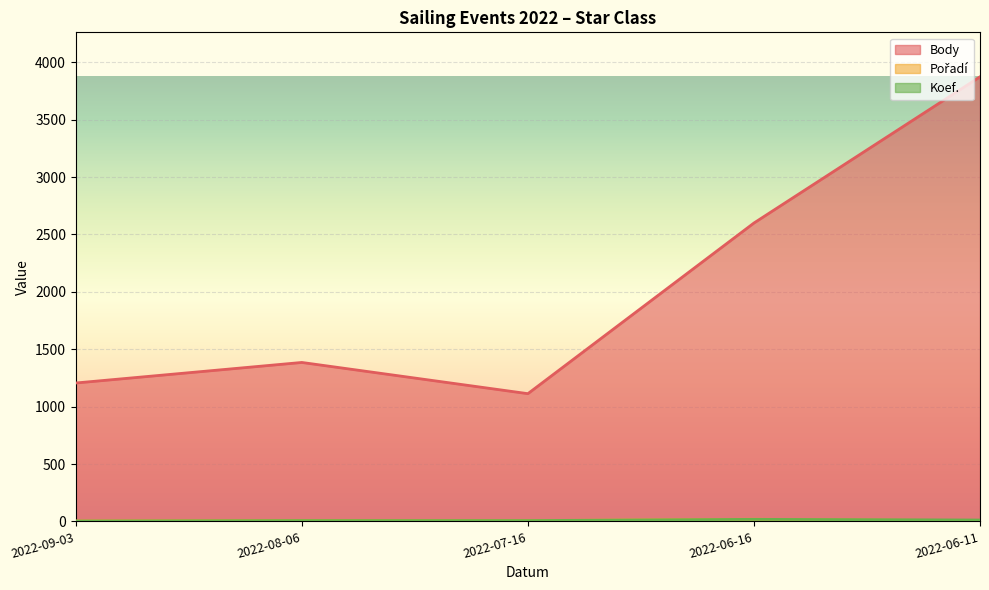

What is the total value across all series at 2022-06-16?

2637